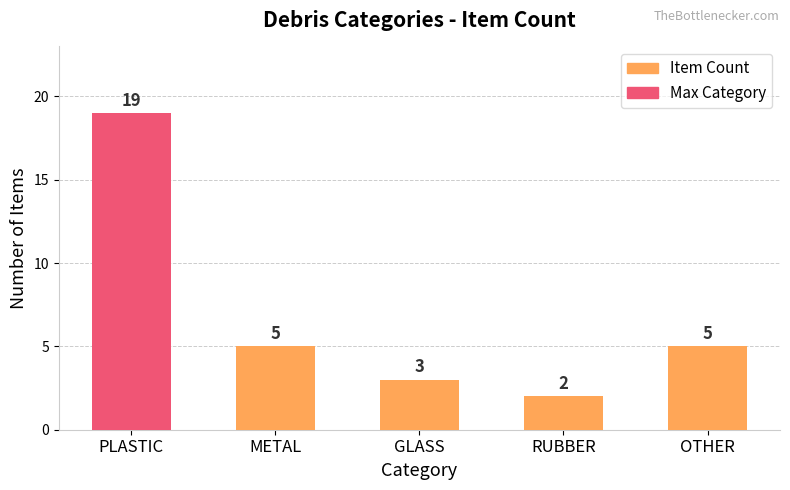

Where does the data first go above 5?

PLASTIC